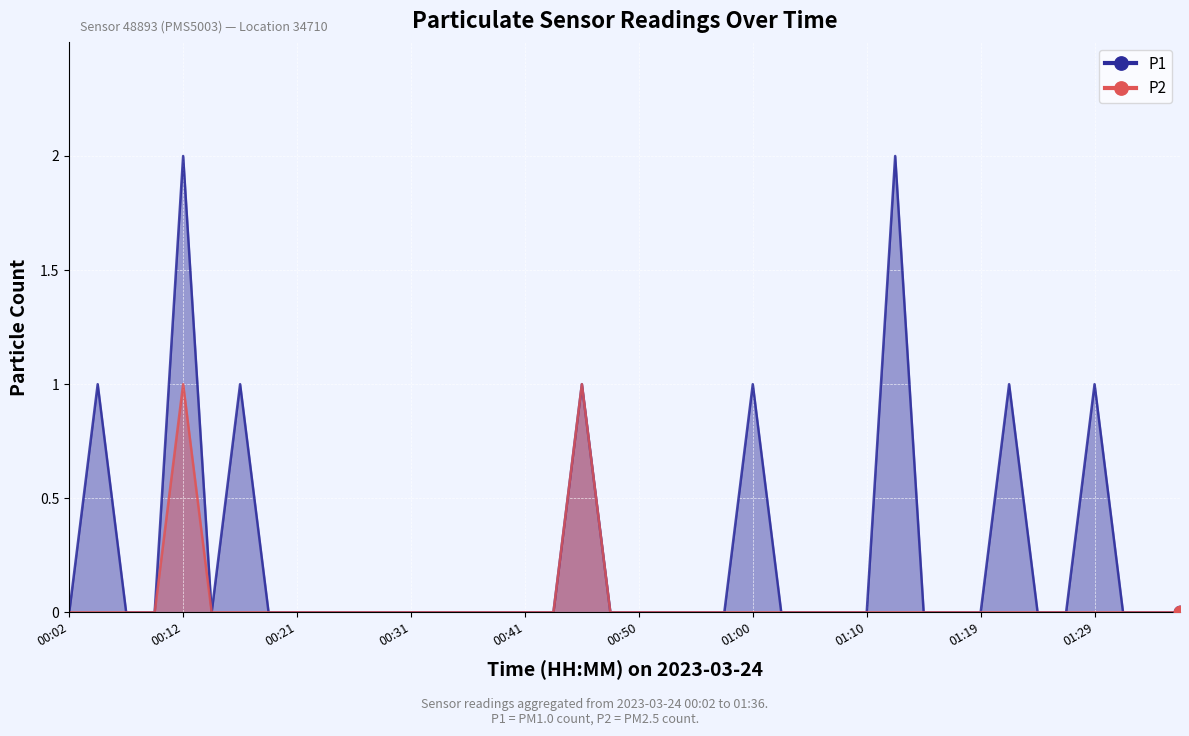

At which category is the sum across all series the highest?

00:12